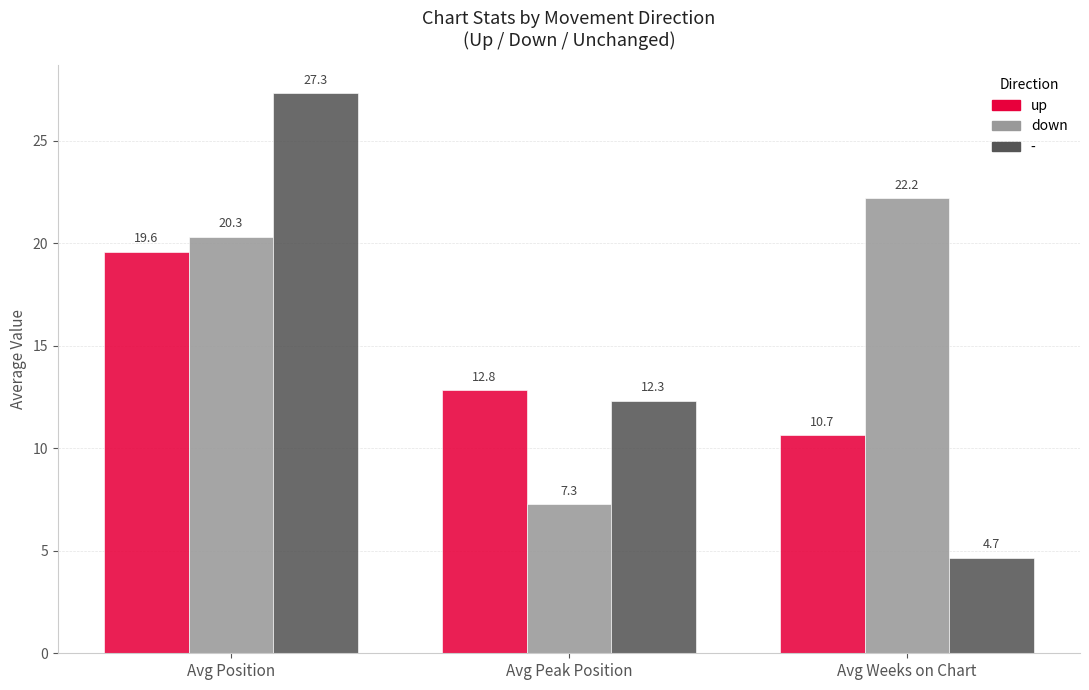

How many bars are there in each group?

3